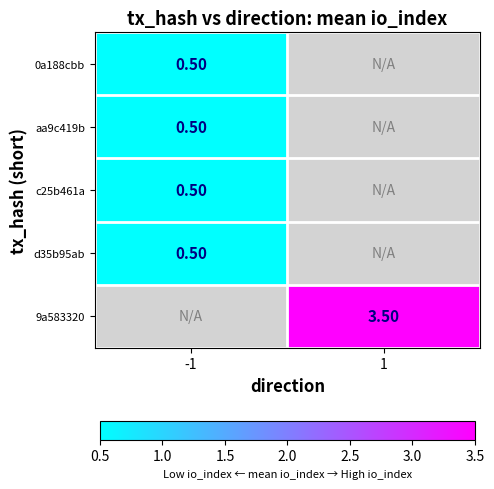

Read the c25b461a value at -1.

0.5